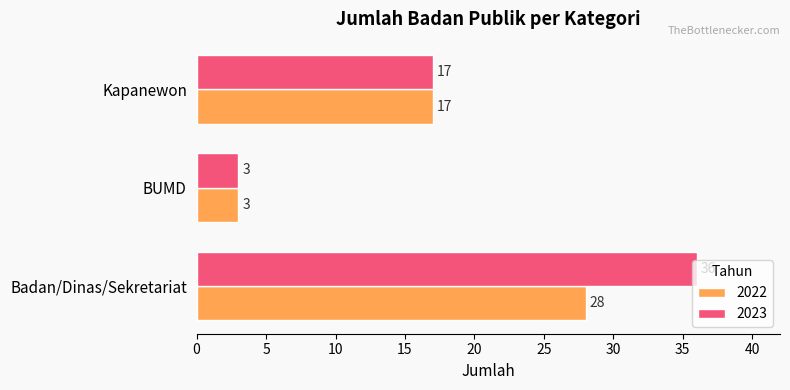

What is the lowest value of the 2022 series?

3